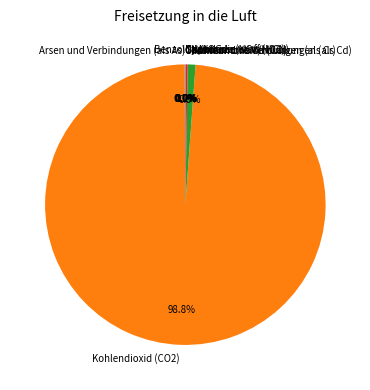

Does any single category account for the majority?

Yes